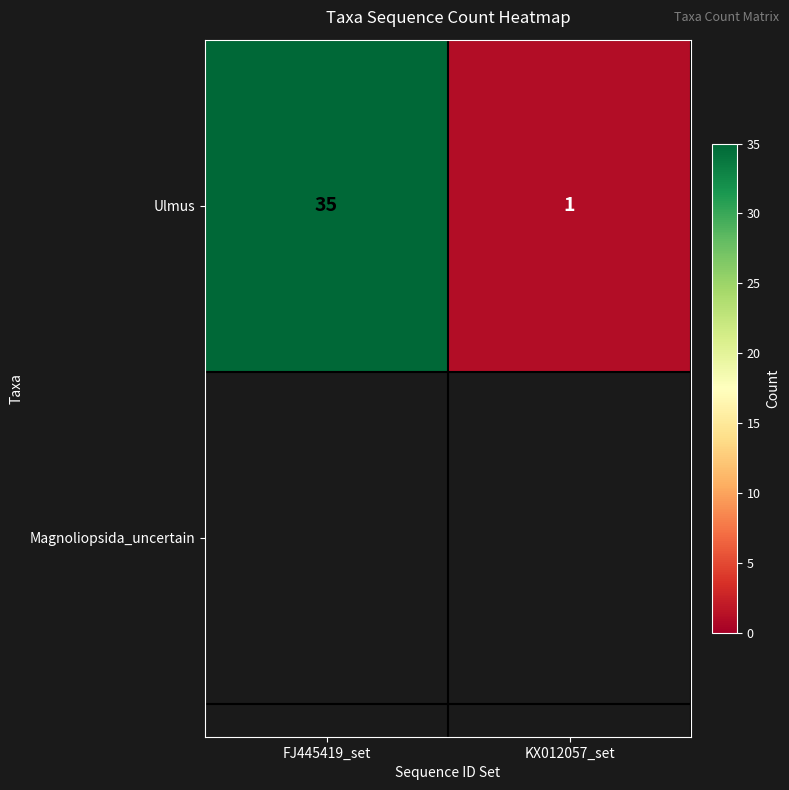

Count the values in the range 1 to 35.

2